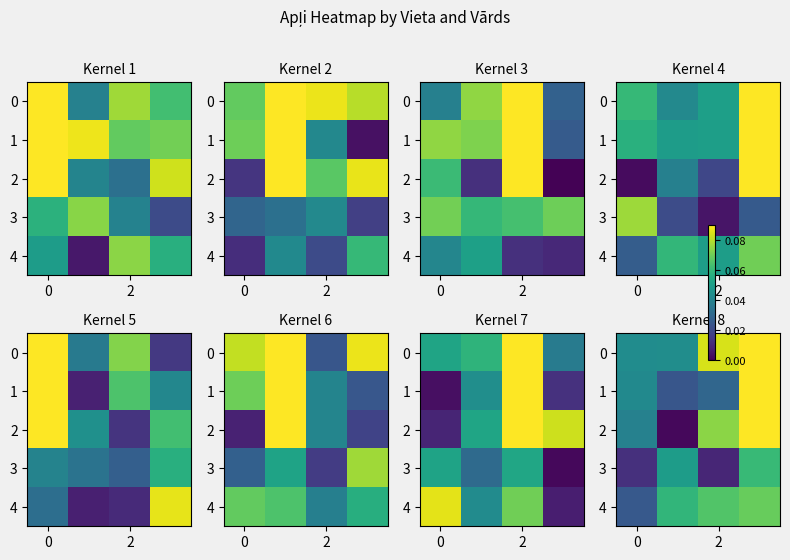

What is the greatest value displayed?

0.1